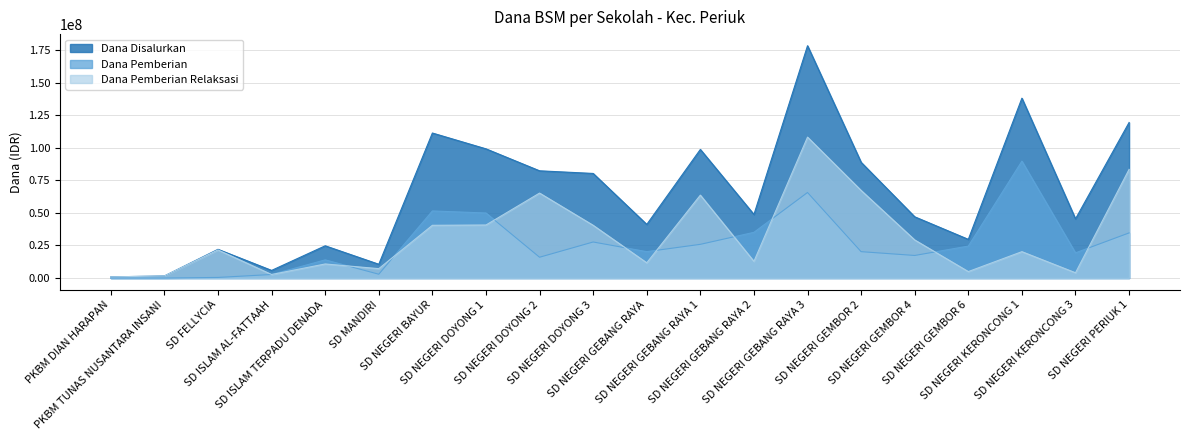

The Dana Pemberian Relaksasi series shows 100017302 at SD NEGERI DOYONG 2. True or false?

False